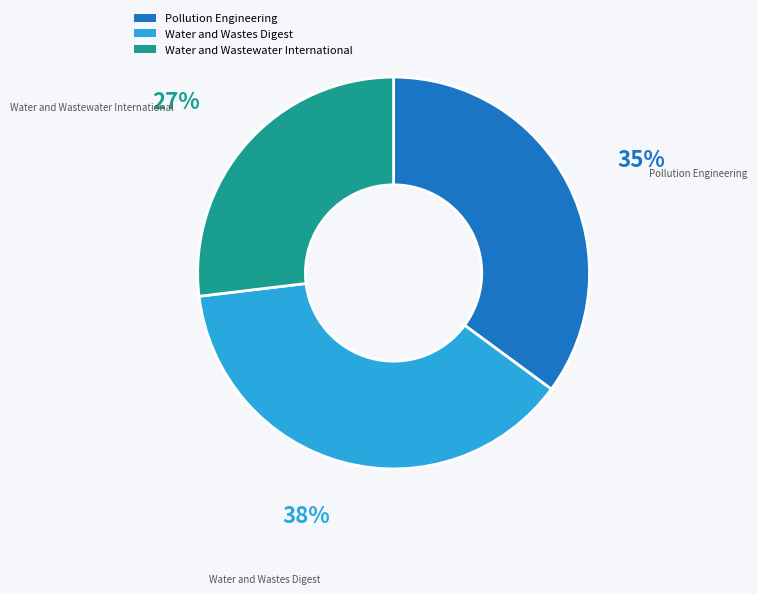

Do Water and Wastewater International and Water and Wastes Digest together represent more than half of the pie?

Yes